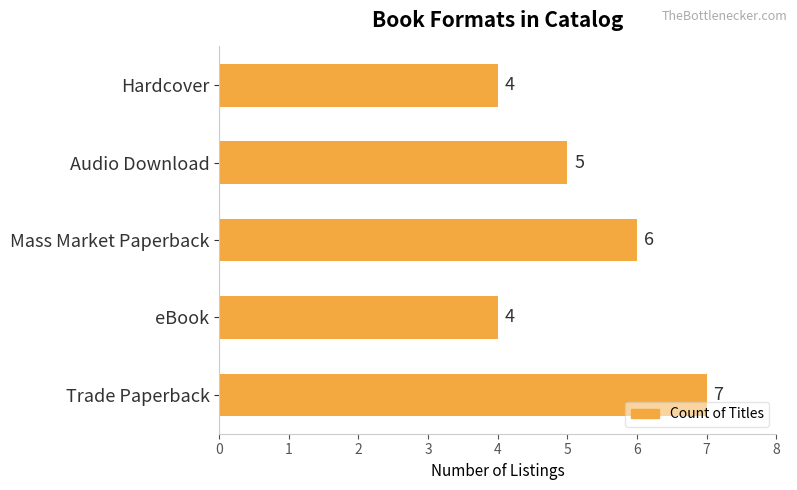

Reading bottom to top, transcribe all the data shown in this chart.

Trade Paperback=7	eBook=4	Mass Market Paperback=6	Audio Download=5	Hardcover=4